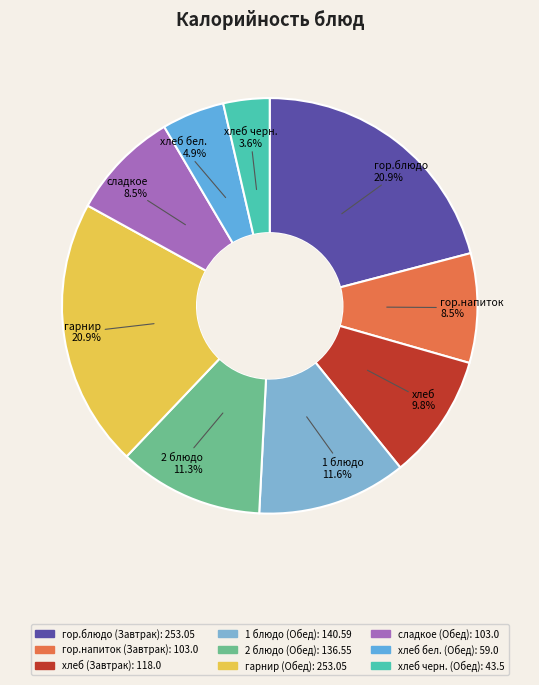

Is it true that гор.напиток (Завтрак) is 23% of the pie?

False